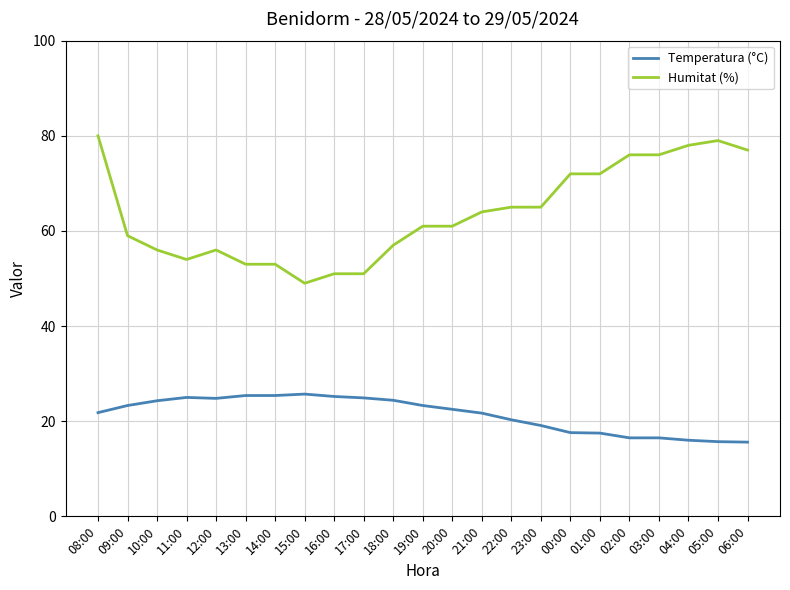

Is this an area chart (filled region under the line)?

No